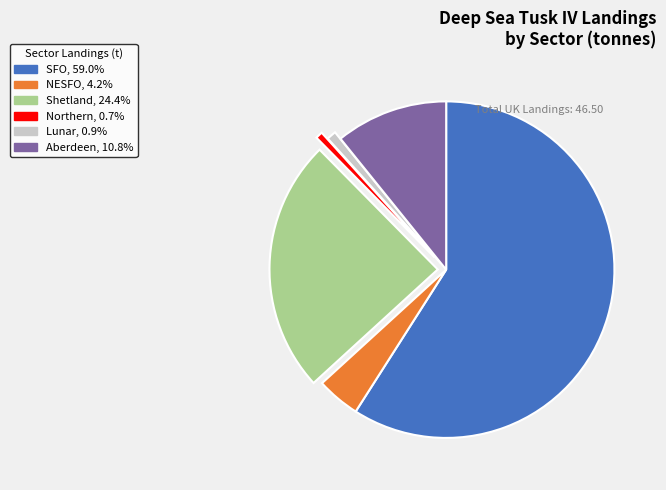

What is the majority slice?

SFO